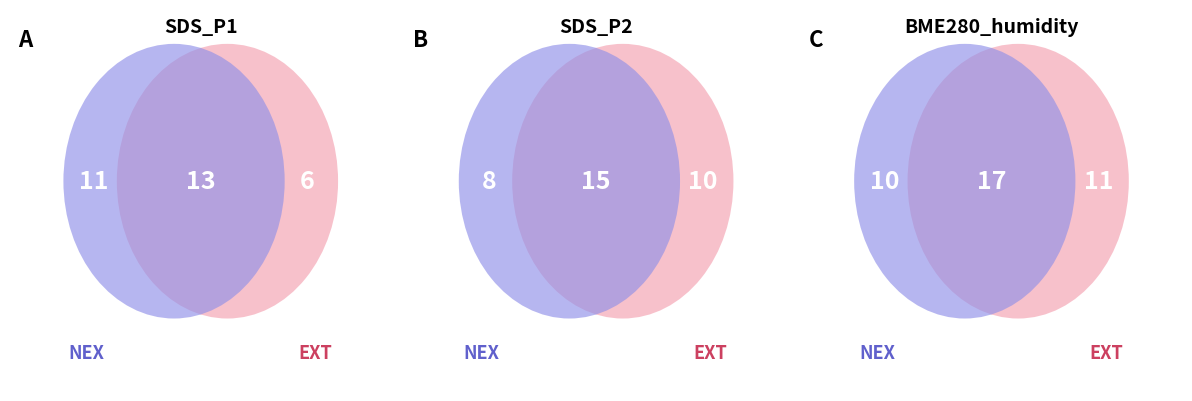

The Samples_mean slice represents 84% of the pie. True or false?

False